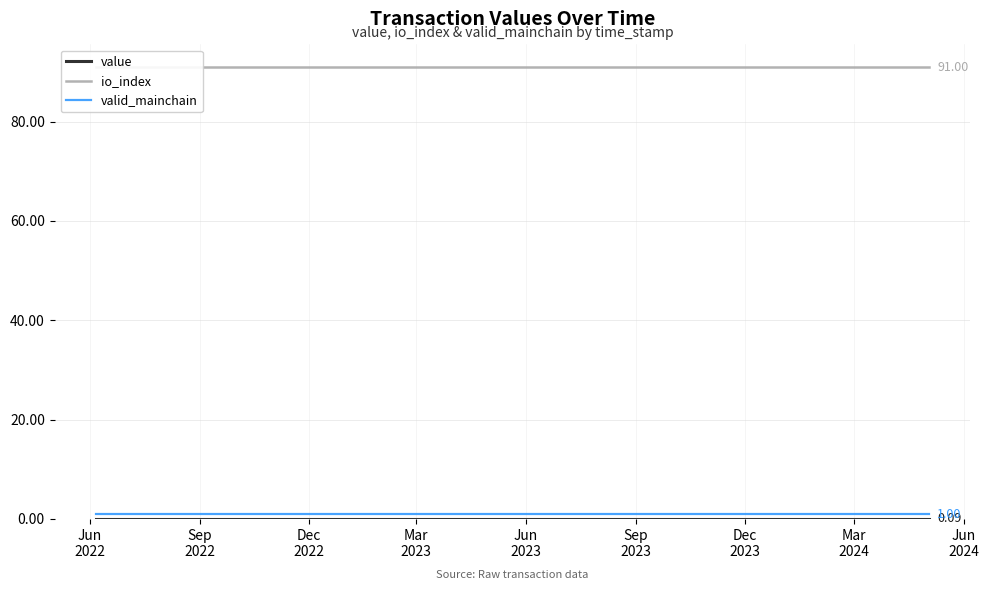

True or false: valid_mainchain and io_index cross at least once.

False